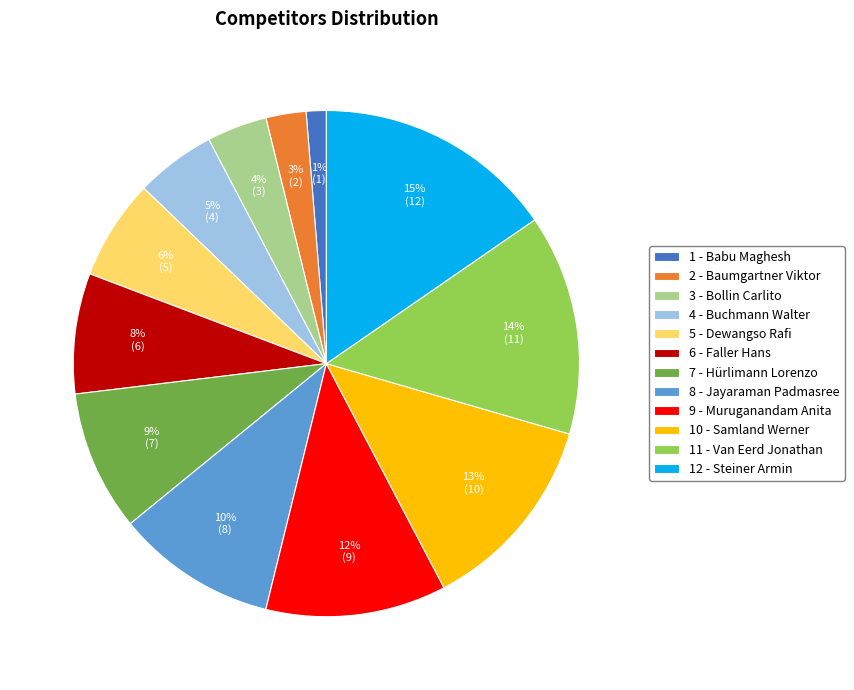

Which has a higher value, 11 - Van Eerd Jonathan or 10 - Samland Werner?

11 - Van Eerd Jonathan